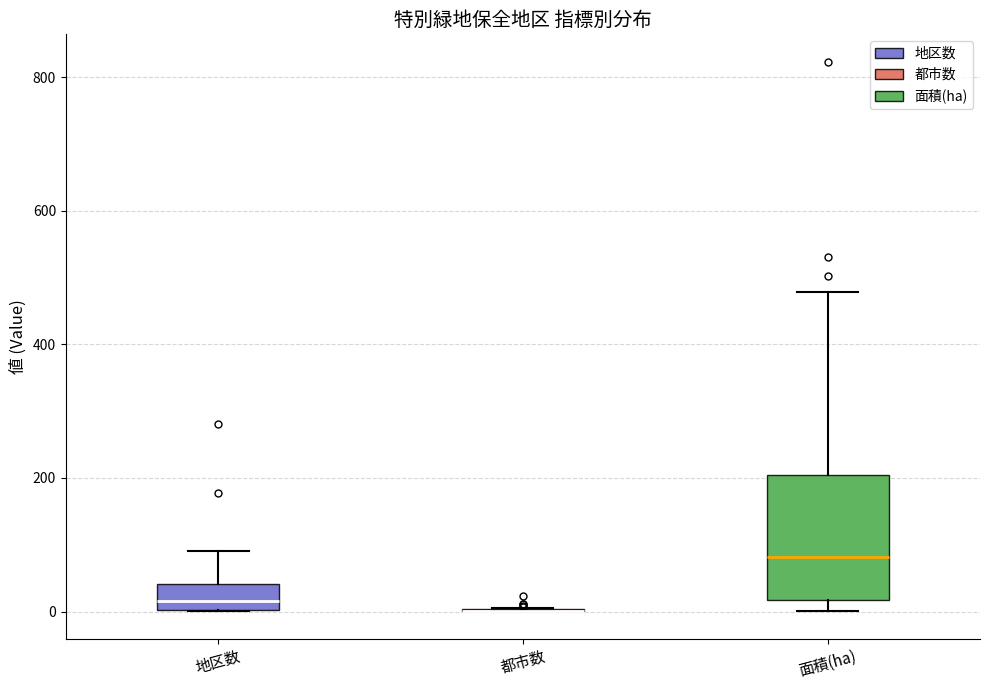

Reading left to right, read every box against the y-axis: the position of its median line, the range the box covers, and the ends of its whiskers. The values are not printed on the chart, so give them approximately, as read against the axis.

地区数: median 20, box 0 to 40, whiskers 0 to 100
都市数: box collapsed to a line at 0, whiskers 0 to 0
面積(ha): median 80, box 20 to 200, whiskers 0 to 480